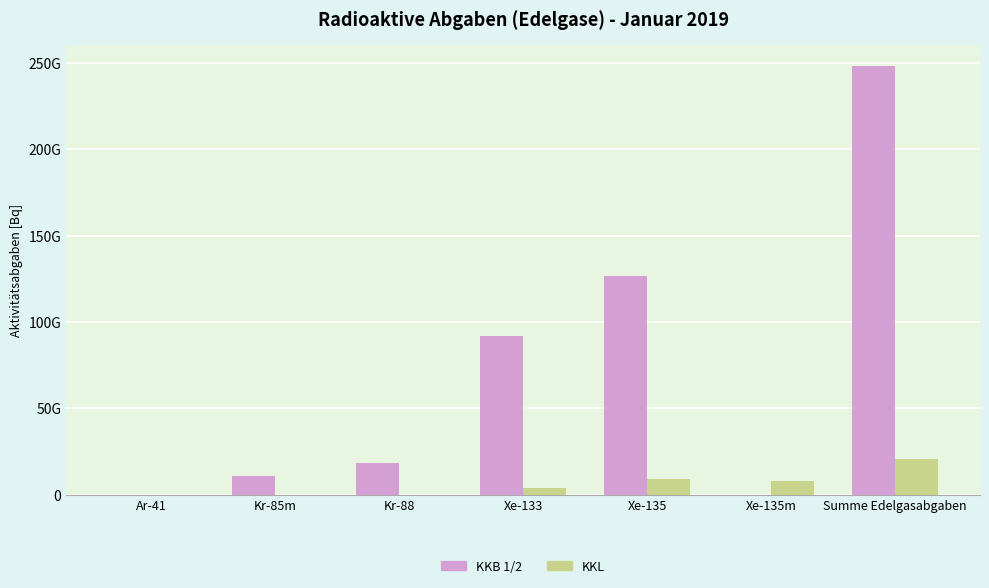

What are all the series names shown in the legend?

KKB 1/2, KKL